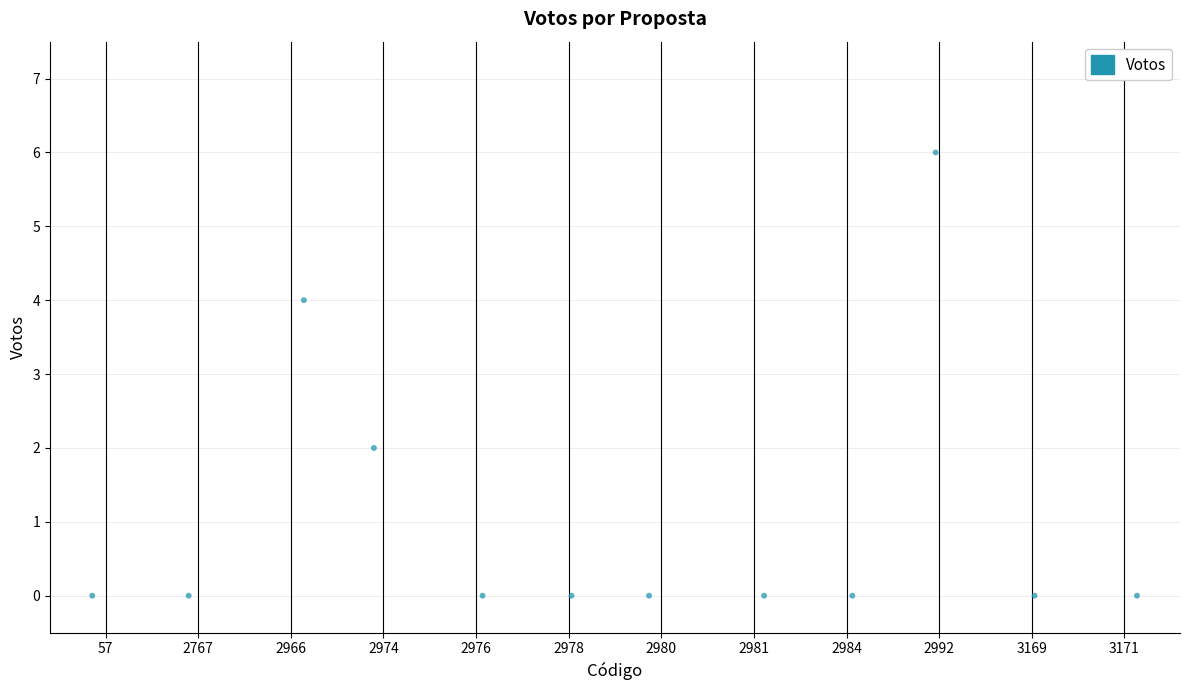

What is the range of Y values (max minus min)?

6